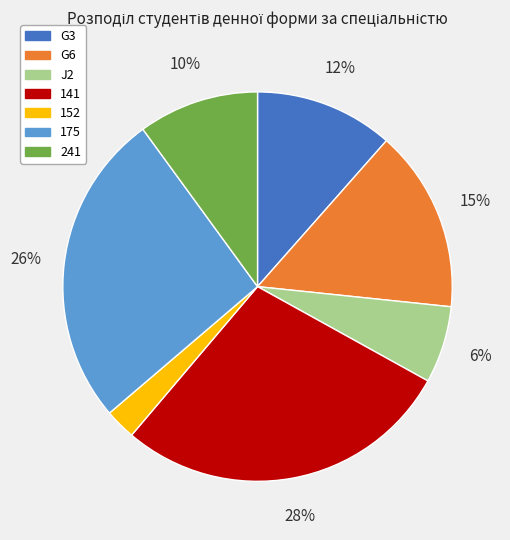

How many segments does this pie chart have?

7